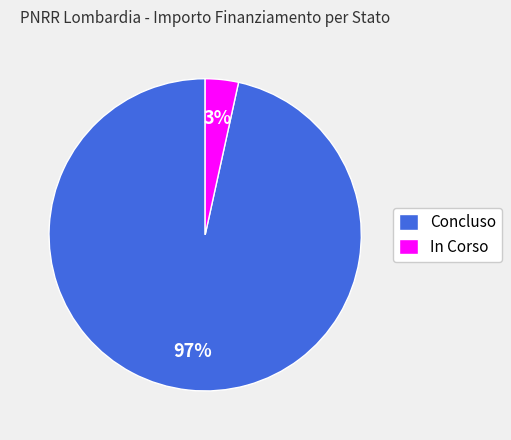

To the nearest percent, what is the combined percentage of In Corso and Concluso?

100%